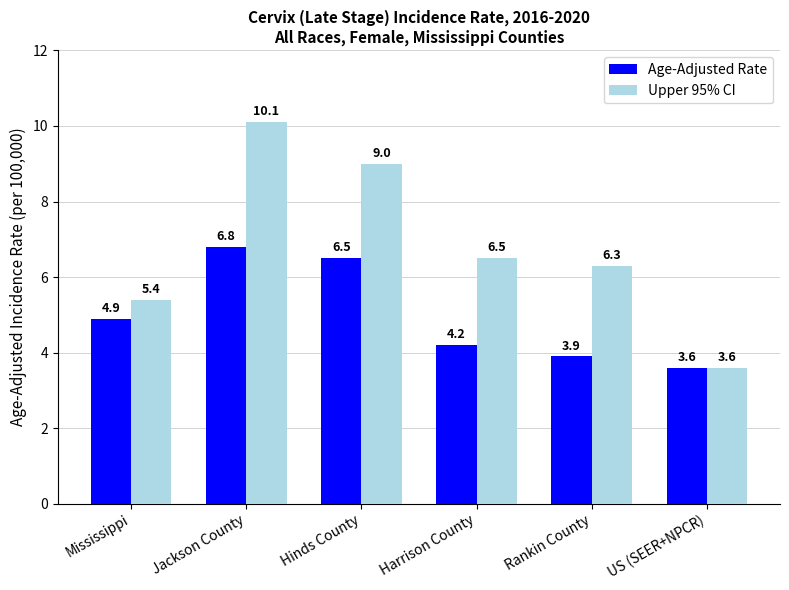

How many data points in Upper 95% CI are above 6?

4